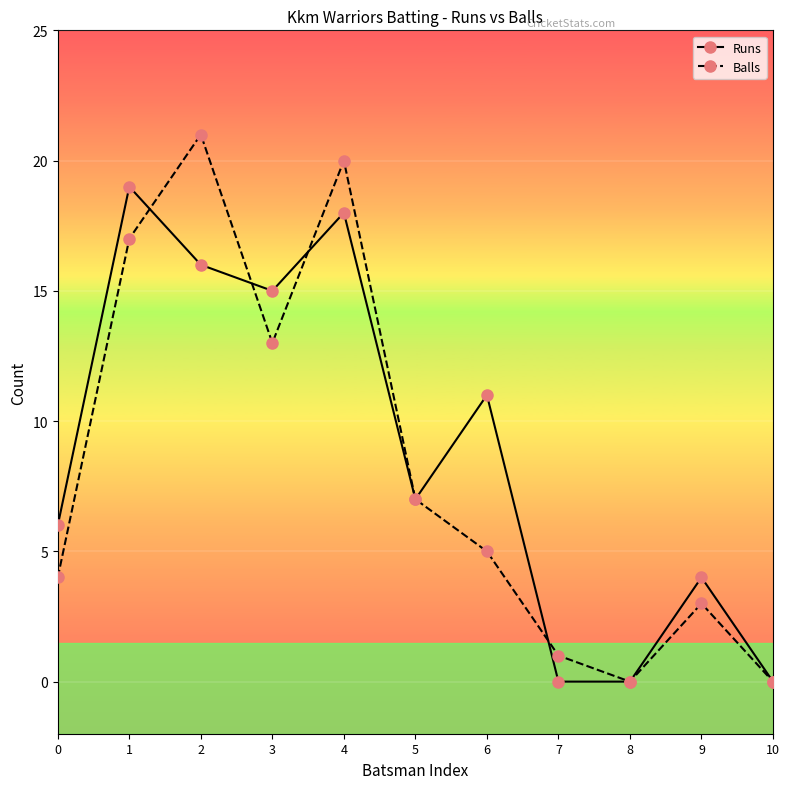

How many distinct data groups are displayed?

2